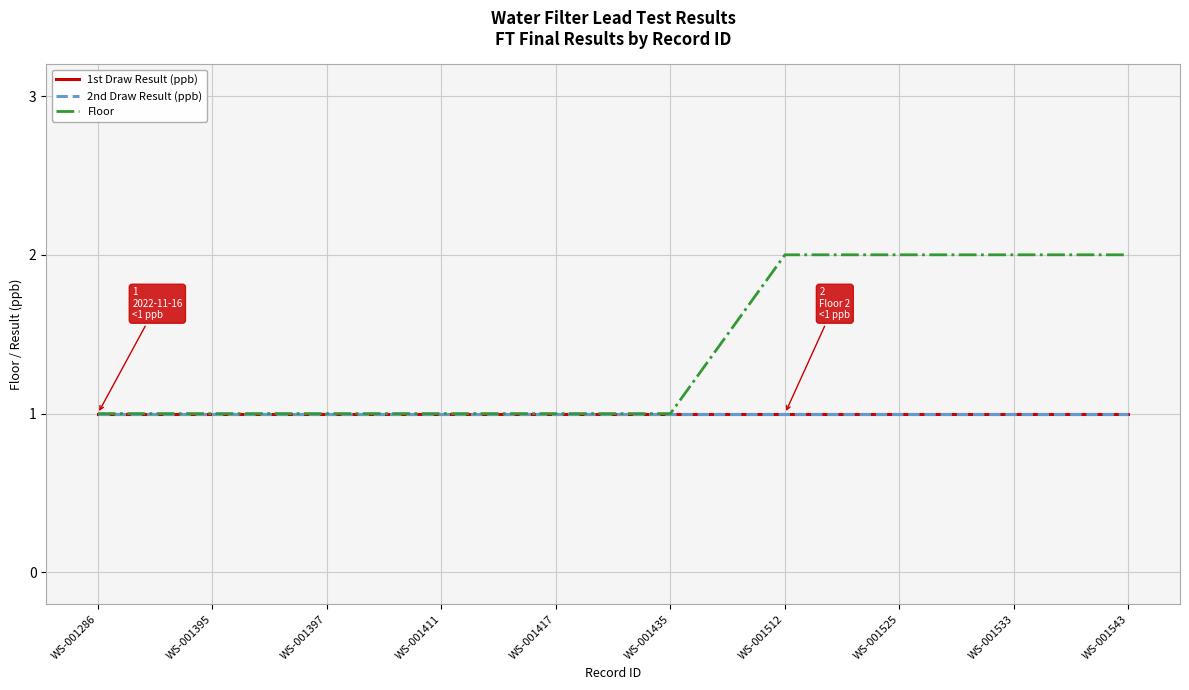

Reading left to right, extract all data points from this chart.

1st Draw Result (ppb): 1	1	1	1	1	1	1	1	1	1
2nd Draw Result (ppb): 1	1	1	1	1	1	1	1	1	1
Floor: 1	1	1	1	1	1	2	2	2	2